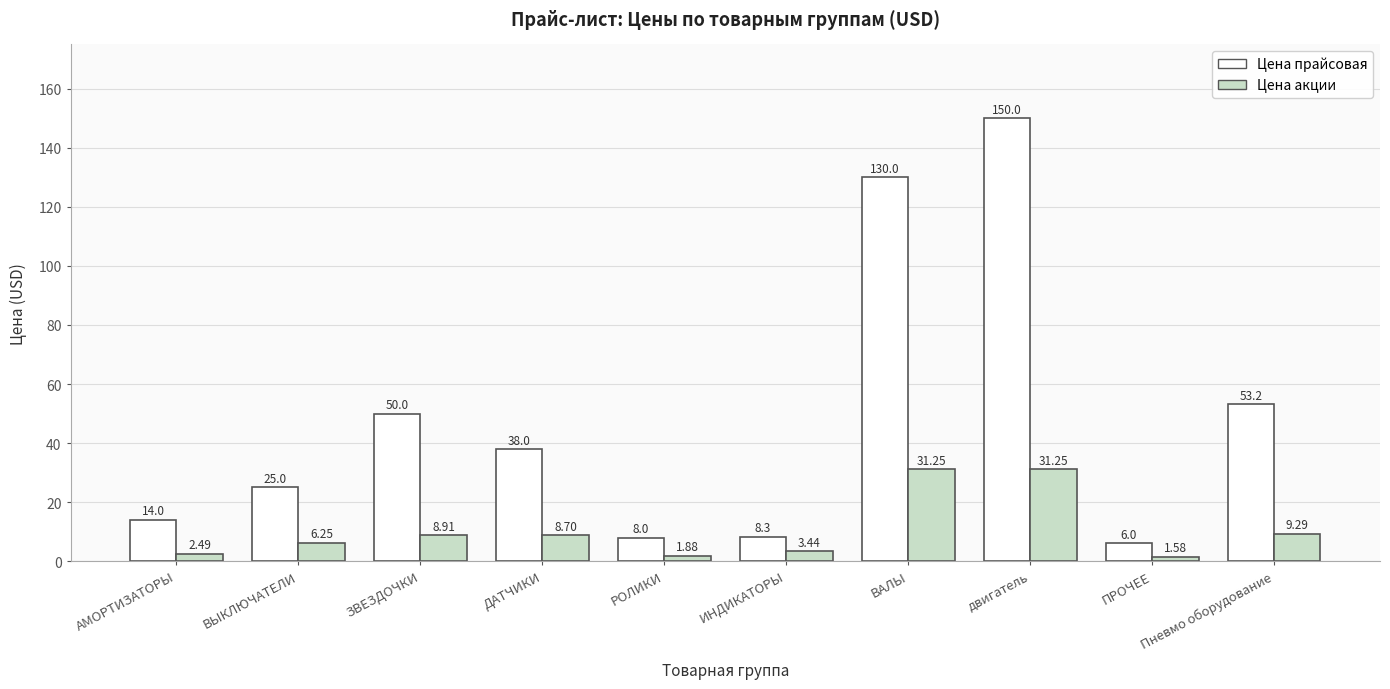

How many values in the Цена акции series exceed 8?

5